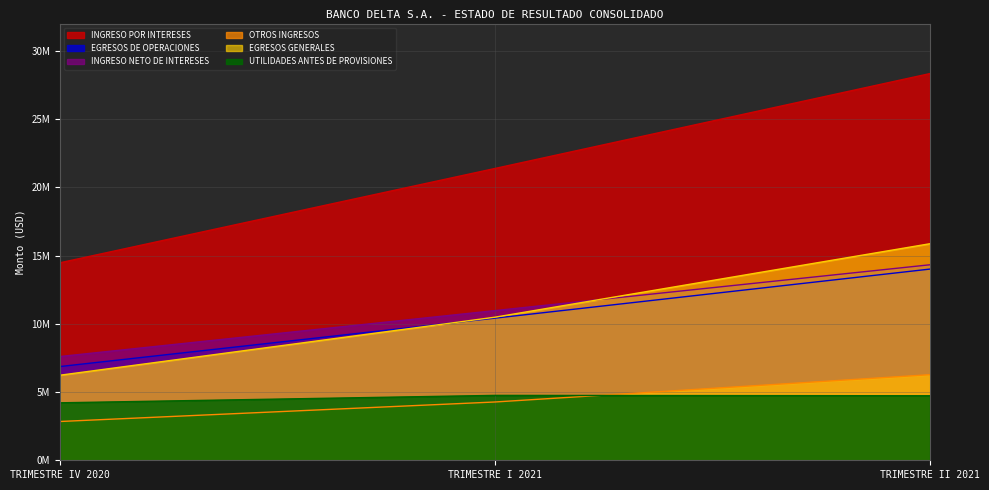

Which has a higher value, TRIMESTRE IV 2020 or TRIMESTRE I 2021?

TRIMESTRE I 2021